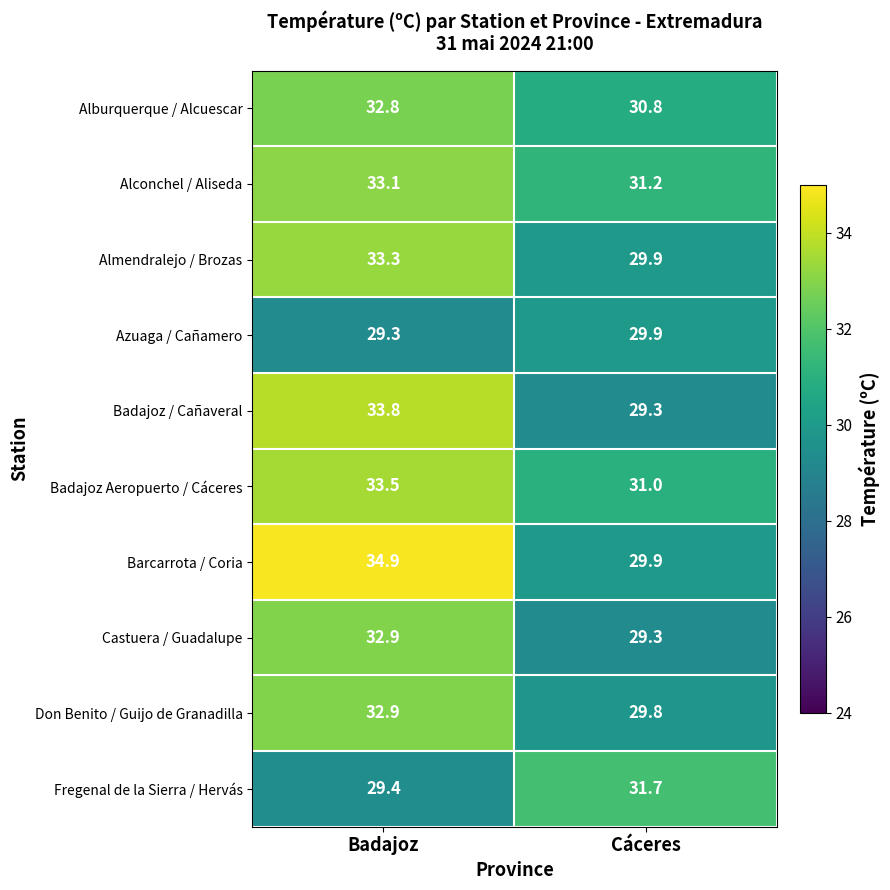

What is the approximate value of Badajoz Aeropuerto / Cáceres at Badajoz?

33.5